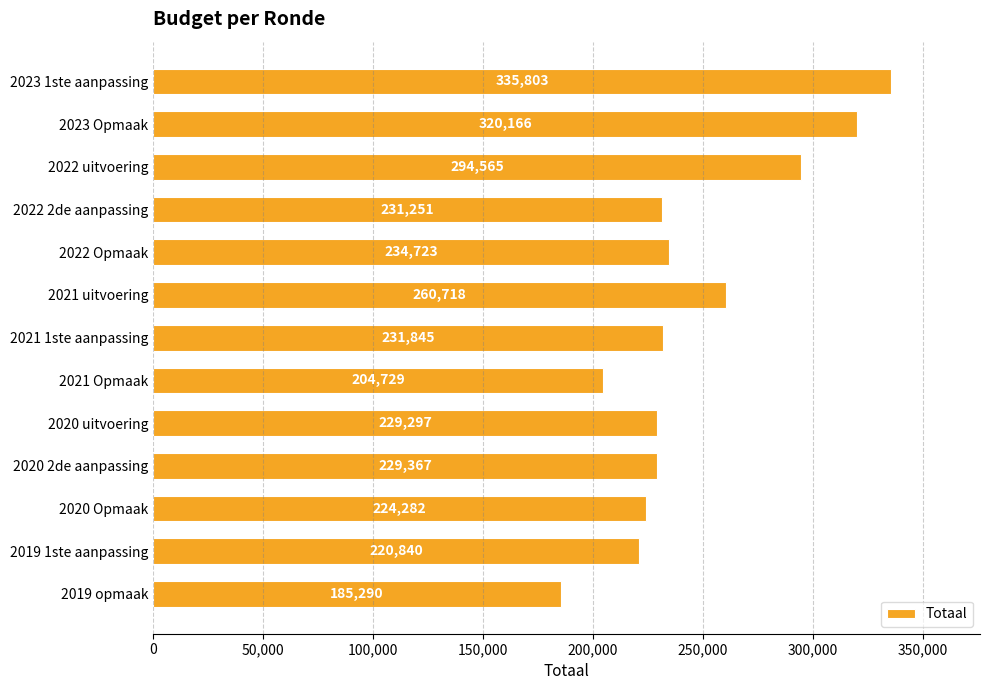

Rank the categories by value from highest to lowest.

2023 1ste aanpassing, 2023 Opmaak, 2022 uitvoering, 2021 uitvoering, 2022 Opmaak, 2021 1ste aanpassing, 2022 2de aanpassing, 2020 2de aanpassing, 2020 uitvoering, 2020 Opmaak, 2019 1ste aanpassing, 2021 Opmaak, 2019 opmaak